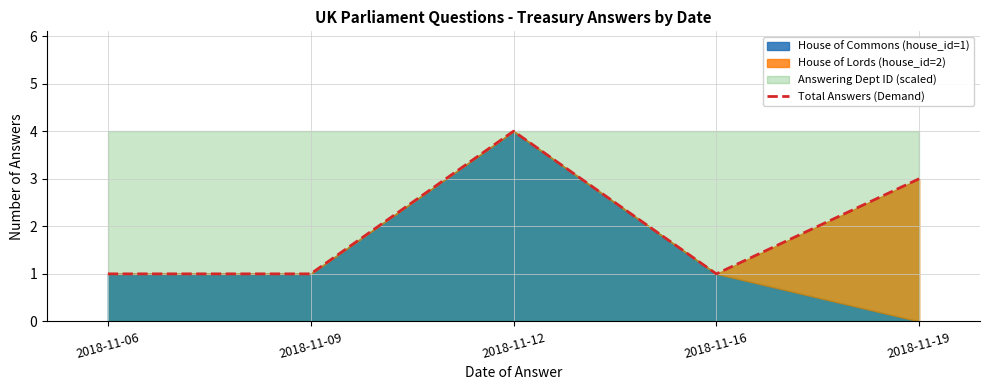

List the labels in order of value, smallest first.

2018-11-06, 2018-11-09, 2018-11-16, 2018-11-19, 2018-11-12